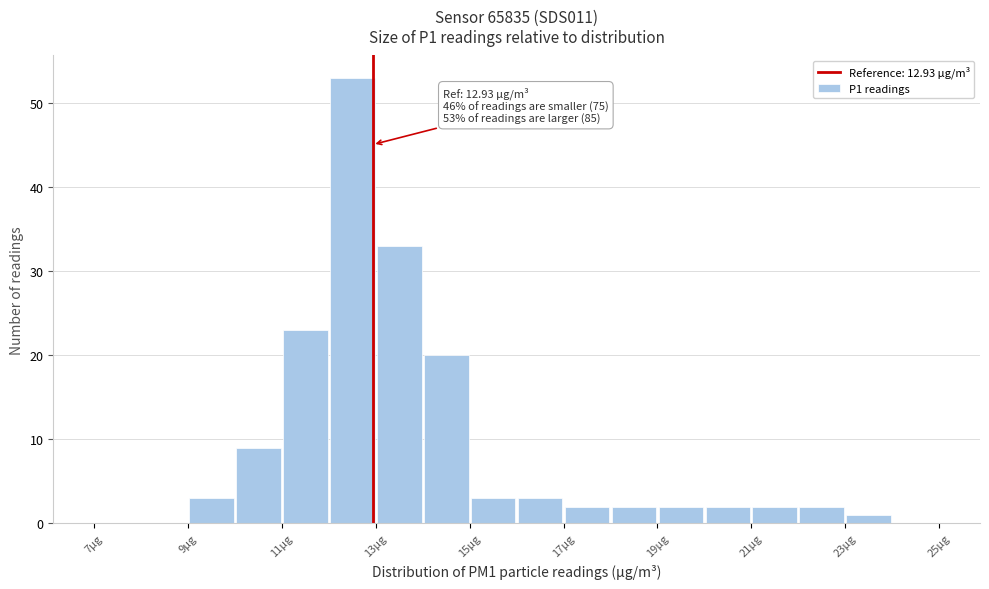

Over which range of the x-axis is the bar tallest?

12 to 13